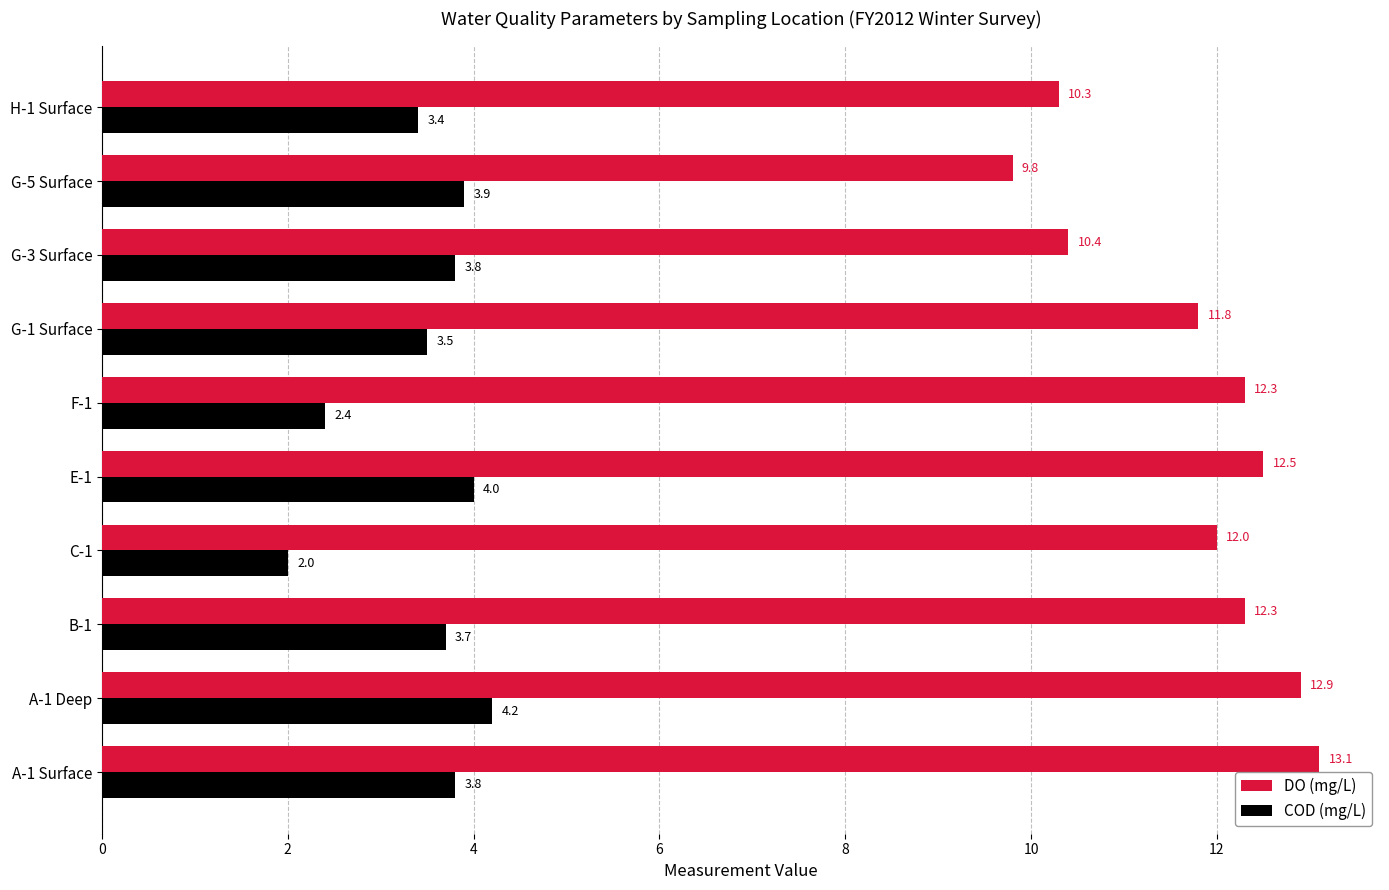

At how many categories does at least one series exceed 3?

10